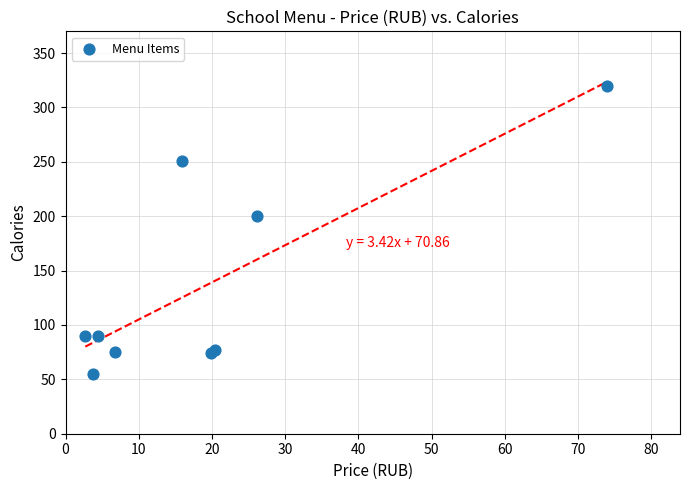

What Y value in the scatter plot is closest to 187?

200